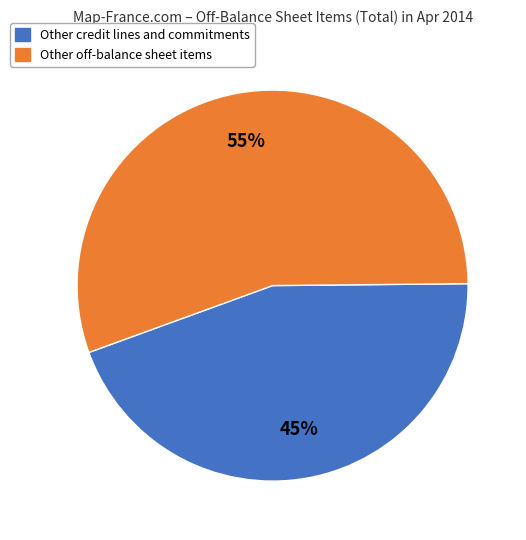

To the nearest percent, what is the average slice percentage?

50%